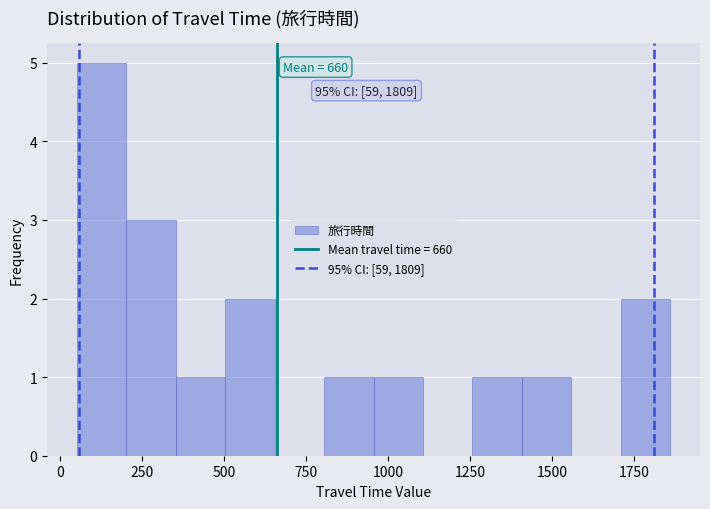

Around what value on the x-axis is the tallest bar? Give the approximate position of its centre, as read against the axis.

150